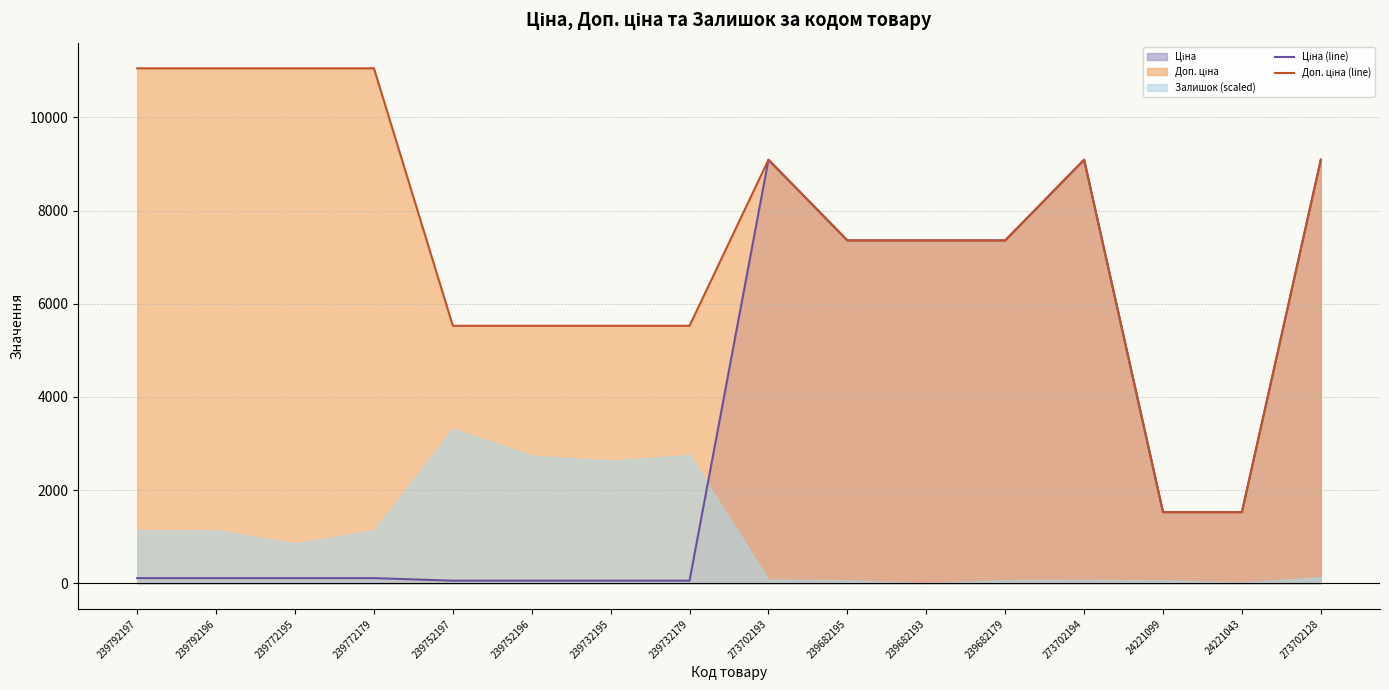

What is the sum of the Ціна (line) values at 239772179 and 273702193?

9202.6